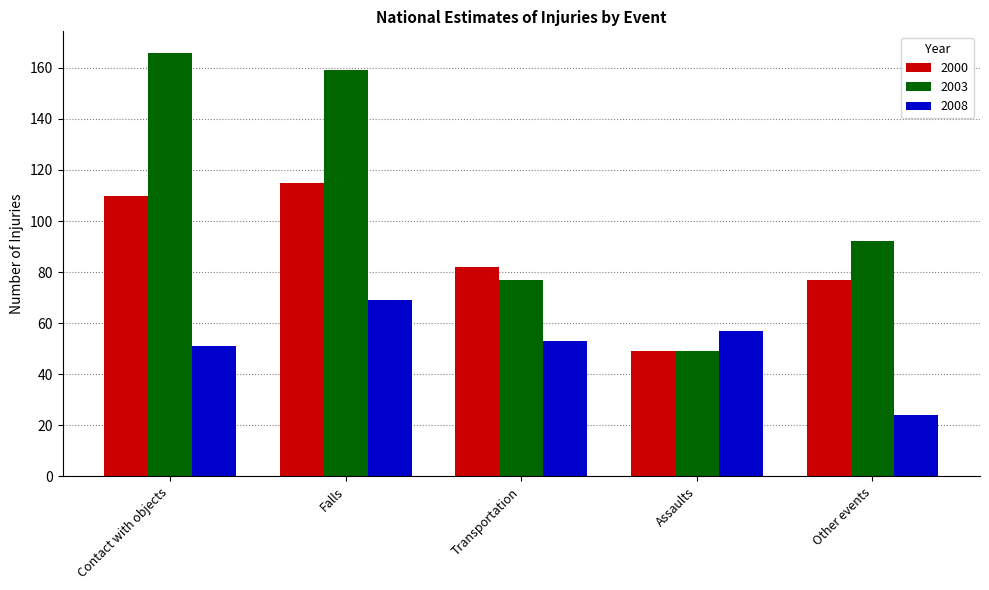

Reading left to right, transcribe all the data shown in this chart.

2000: 110	115	82	49	77
2003: 166	159	77	49	92
2008: 51	69	53	57	24